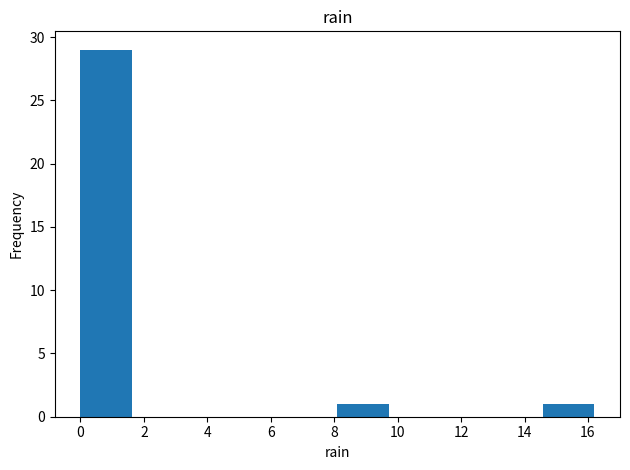

Which range on the x-axis has the tallest bar?

0.00 to 1.62